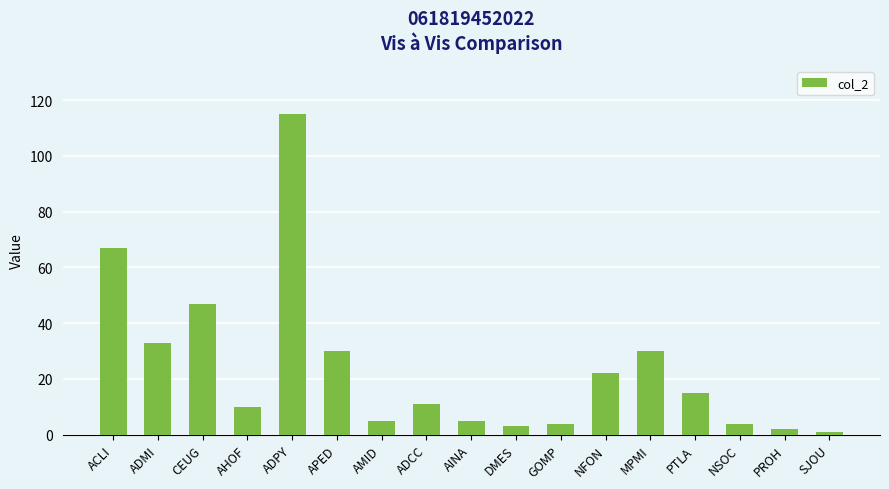

What value does the data have at ACLI, to the nearest 5?

65